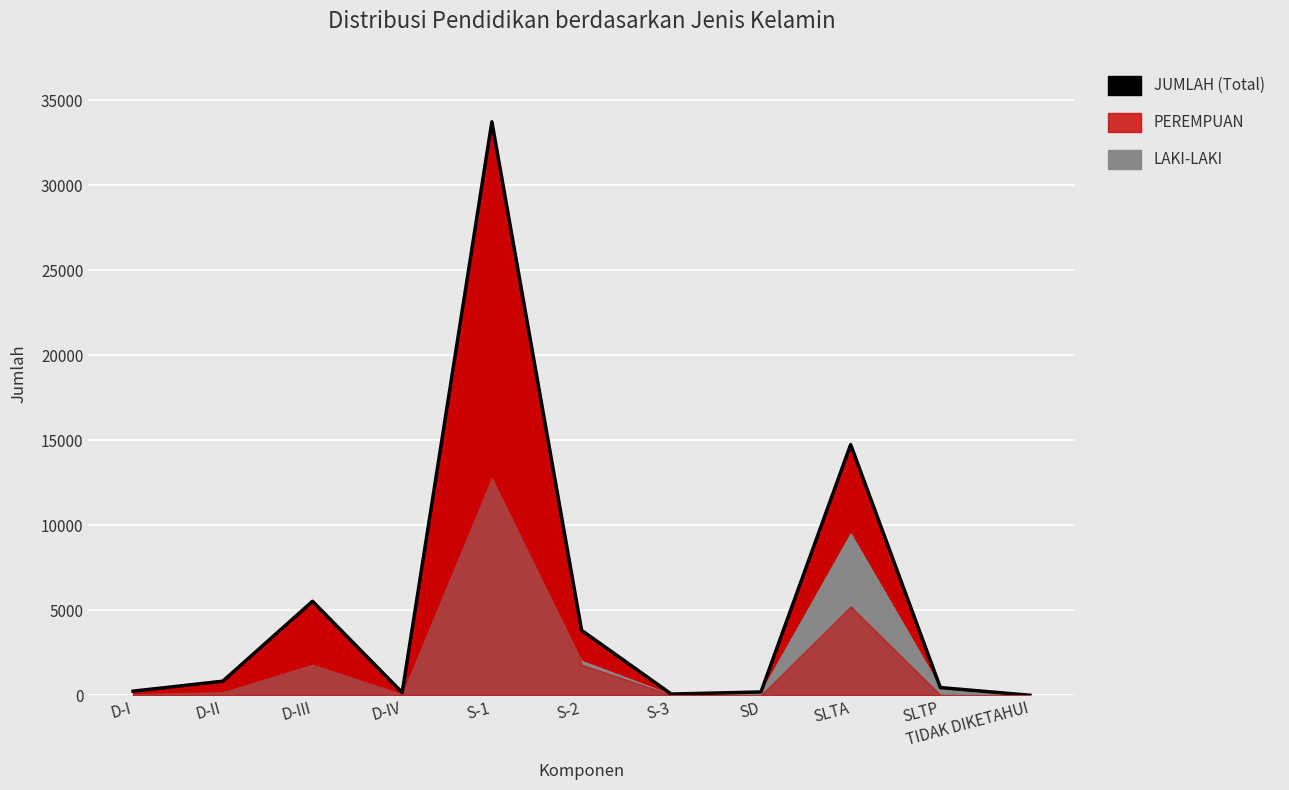

Reading left to right, transcribe all the data shown in this chart.

243	828	5528	161	33736	3821	72	194	14748	453	1